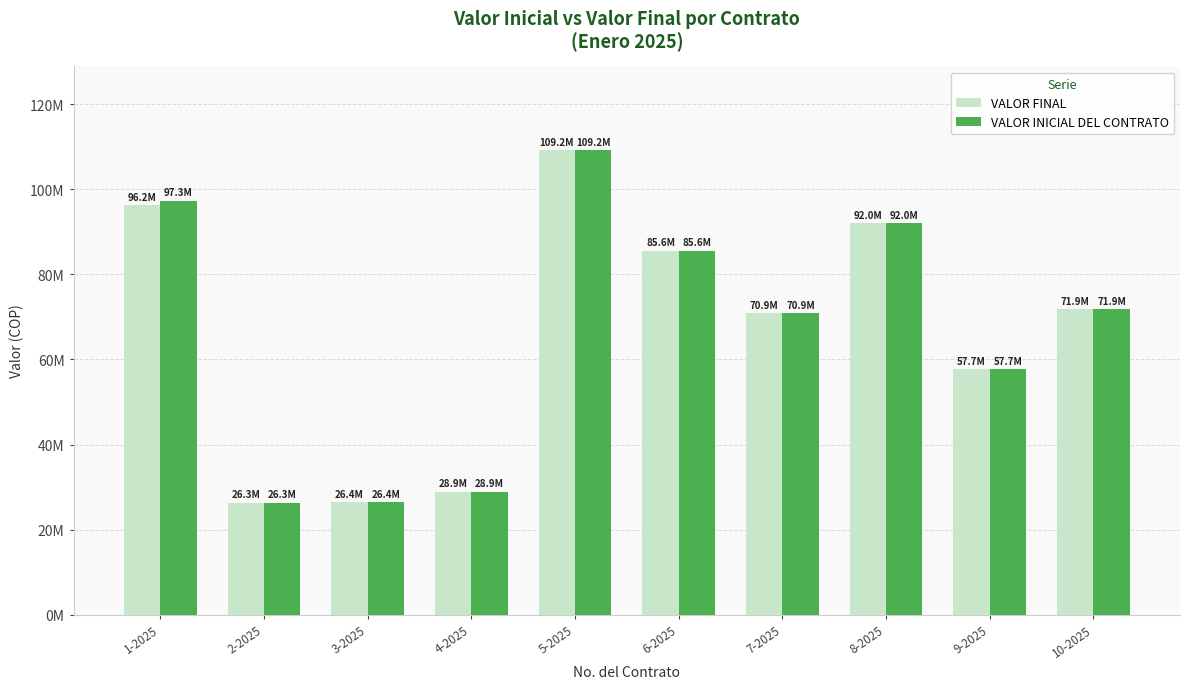

Is the value of VALOR INICIAL DEL CONTRATO at 3-2025 greater than the value of VALOR FINAL at 4-2025?

No